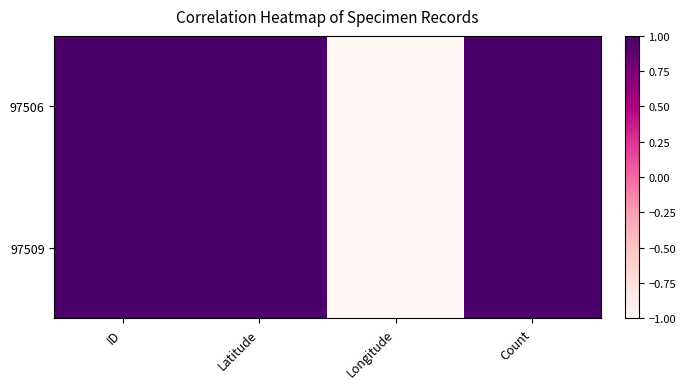

Which category has the highest value across all series?

ID